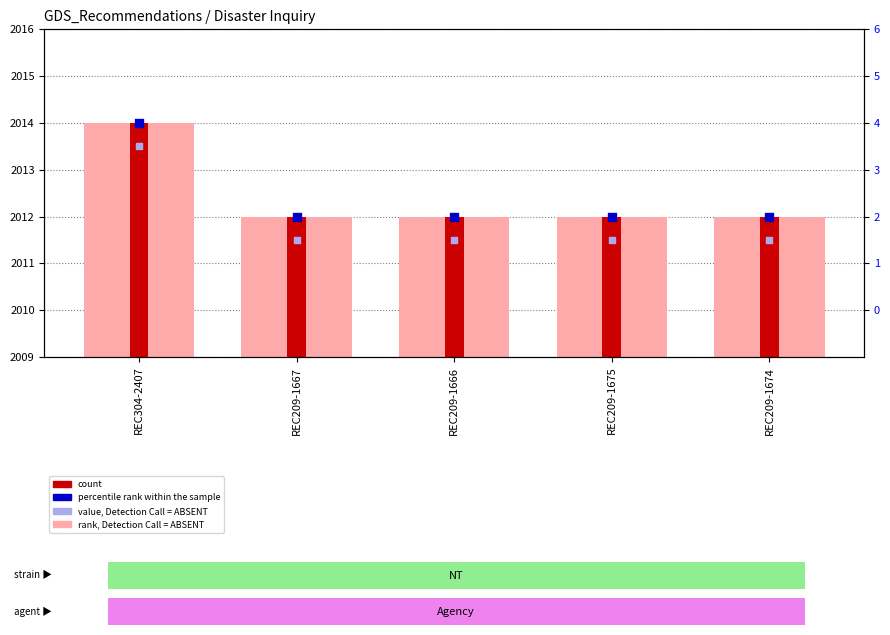

Which series contains the highest Y value?

rank, Detection Call = ABSENT